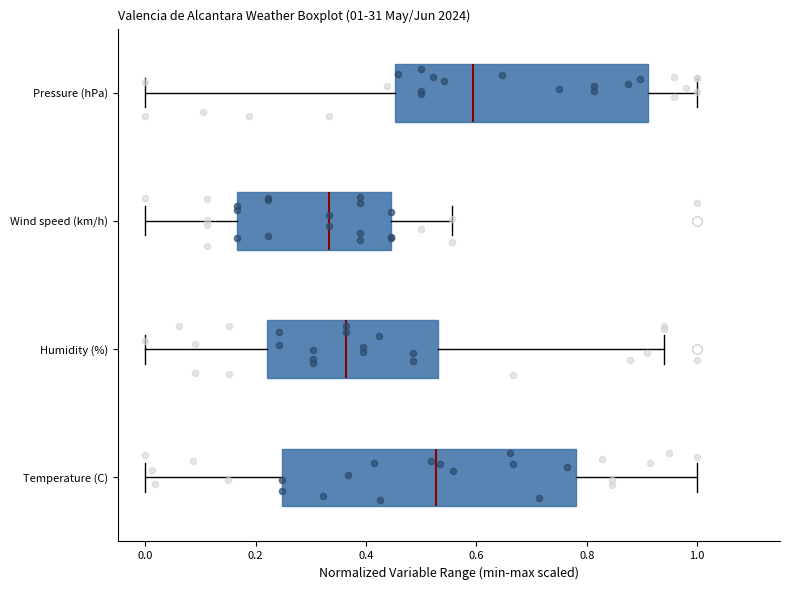

Which box's median line is the furthest to the left?

Wind speed (km/h)